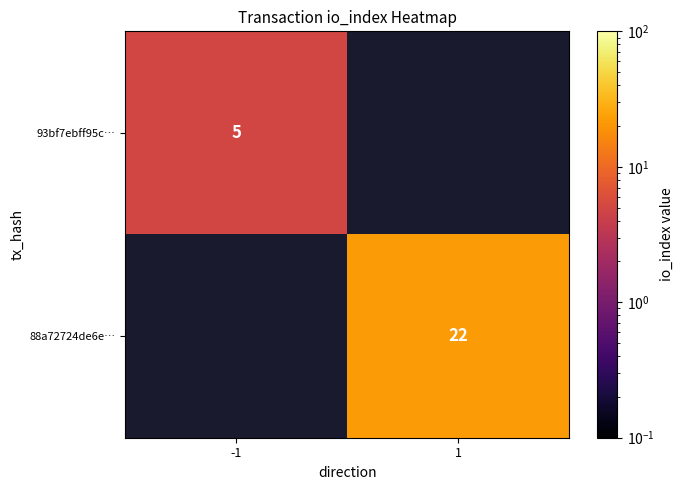

Is it true that 88a72724de6e… equals 22 at 1?

True